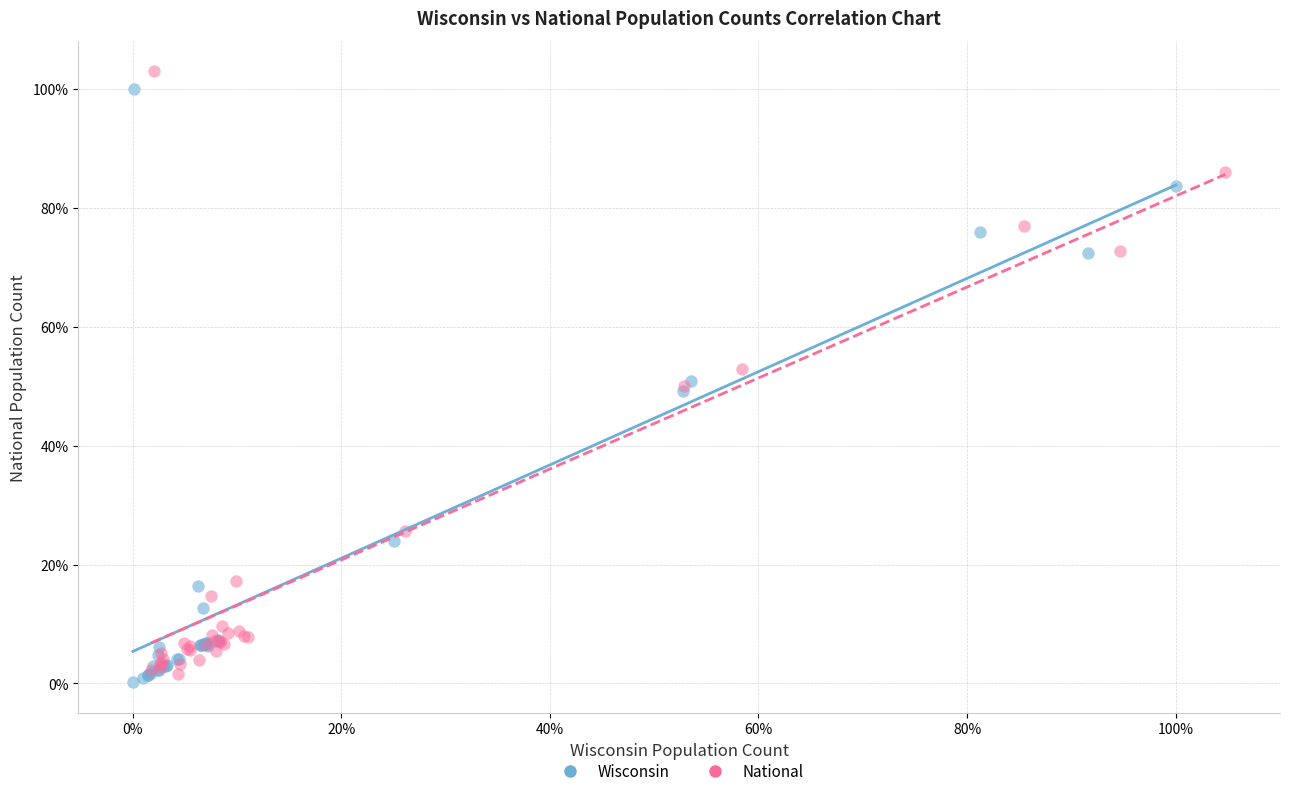

What are all the series names shown in the legend?

Wisconsin, National